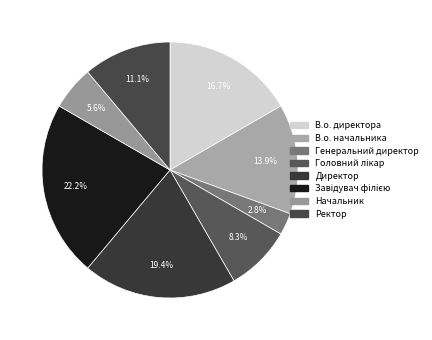

Which slice is the smallest?

Генеральний директор